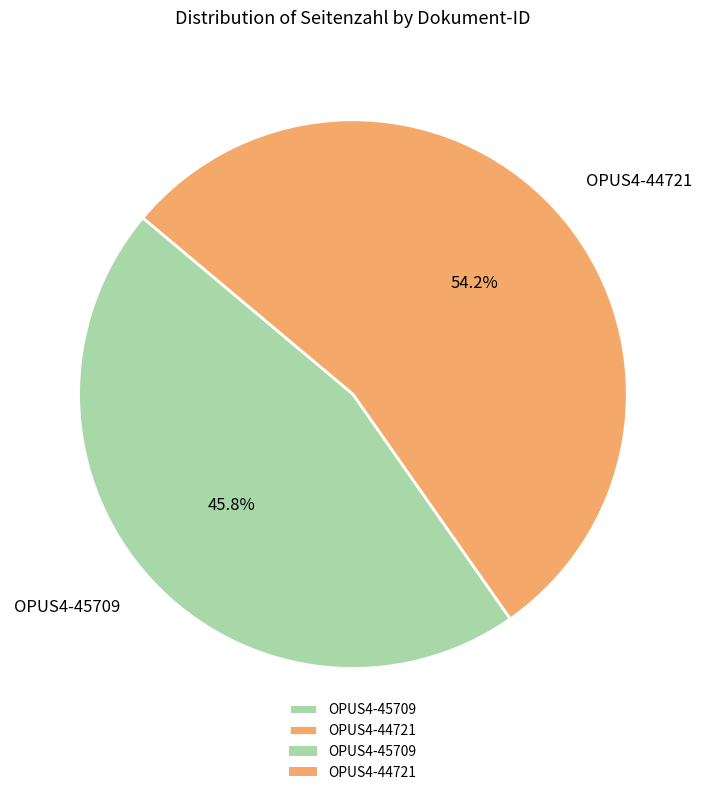

Which has a higher value, OPUS4-45709 or OPUS4-44721?

OPUS4-44721